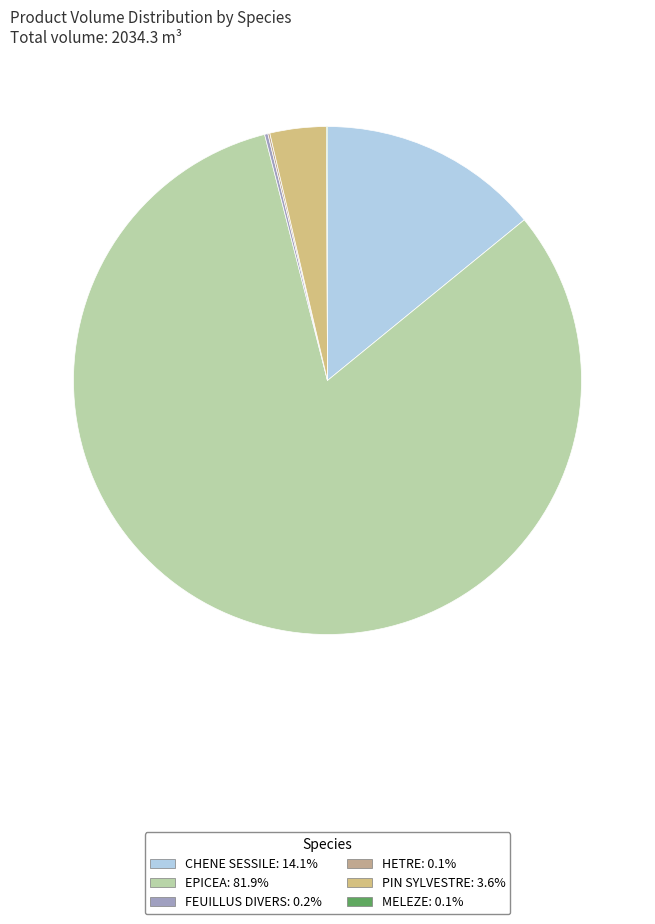

Which category has the biggest portion of the pie?

EPICEA